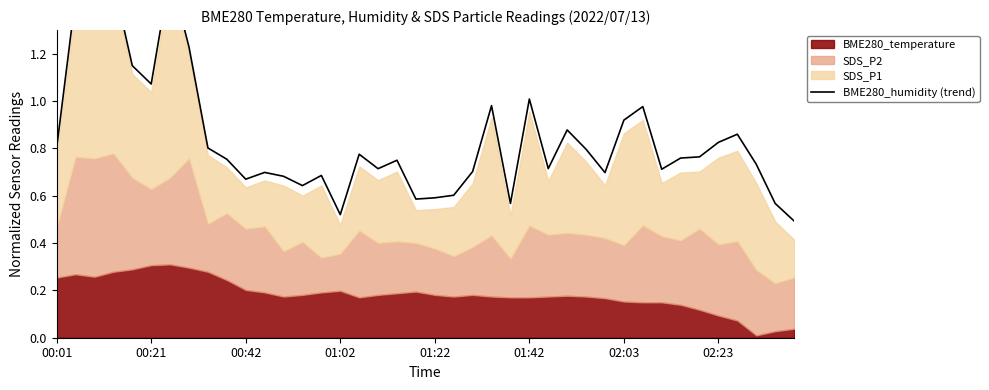

Is it true that the value at 23 is 1.0?

True